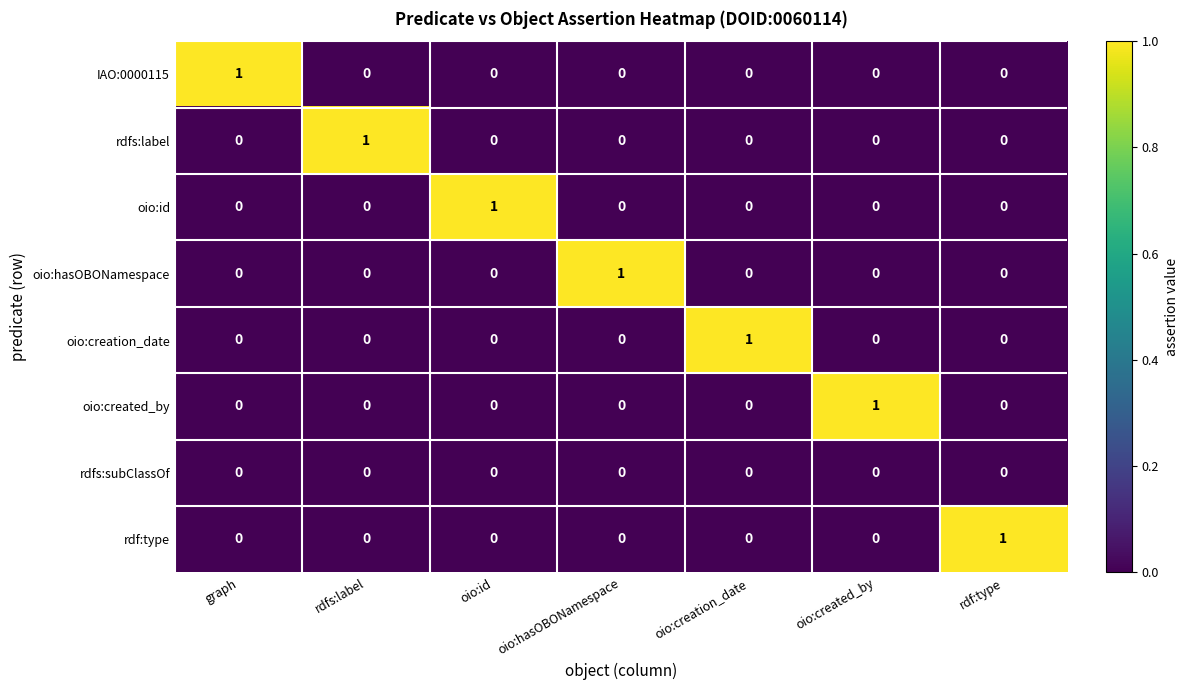

At how many categories does at least one series exceed 0?

7